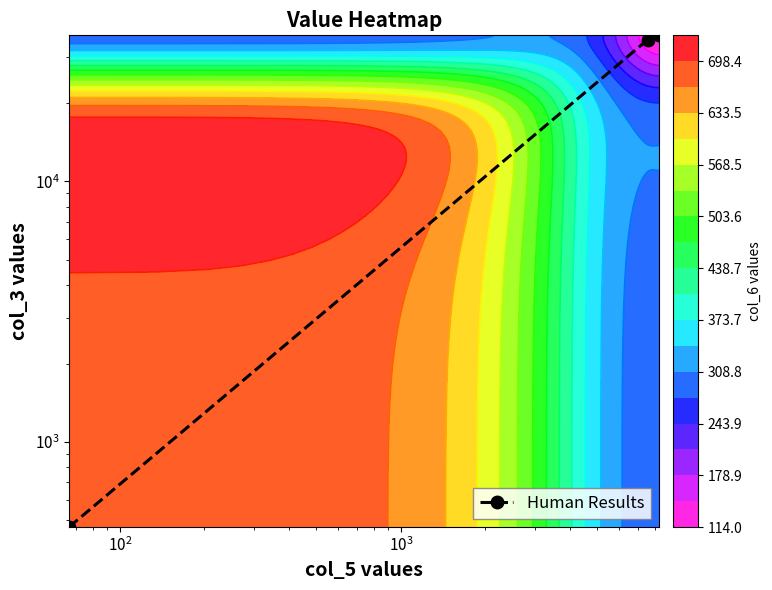

How many values are below 34900?

1